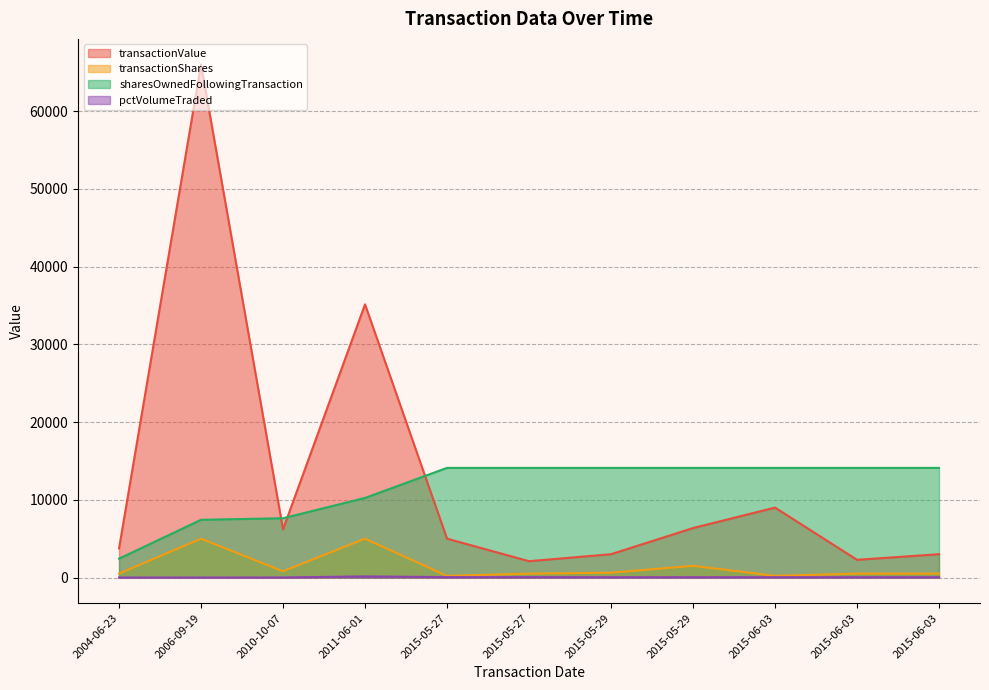

Reading left to right, what are all the values shown in this chart?

transactionValue: 2004-06-23=3750	2006-09-19=66013	2010-10-07=6200	2011-06-01=35150	2015-05-27=5000	2015-05-27=2101	2015-05-29=3000	2015-05-29=6365	2015-06-03=9000	2015-06-03=2279	2015-06-03=3000
transactionShares: 2004-06-23=500	2006-09-19=5000	2010-10-07=800	2011-06-01=5000	2015-05-27=206	2015-05-27=500	2015-05-29=621	2015-05-29=1500	2015-06-03=216	2015-06-03=500	2015-06-03=500
sharesOwnedFollowingTransaction: 2004-06-23=2428	2006-09-19=7428	2010-10-07=7628	2011-06-01=10242	2015-05-27=14109	2015-05-27=14109	2015-05-29=14109	2015-05-29=14109	2015-06-03=14109	2015-06-03=14109	2015-06-03=14109
pctVolumeTraded: 2004-06-23=0	2006-09-19=0	2010-10-07=9	2011-06-01=144	2015-05-27=51	2015-05-27=51	2015-05-29=41	2015-05-29=41	2015-06-03=41	2015-06-03=41	2015-06-03=41